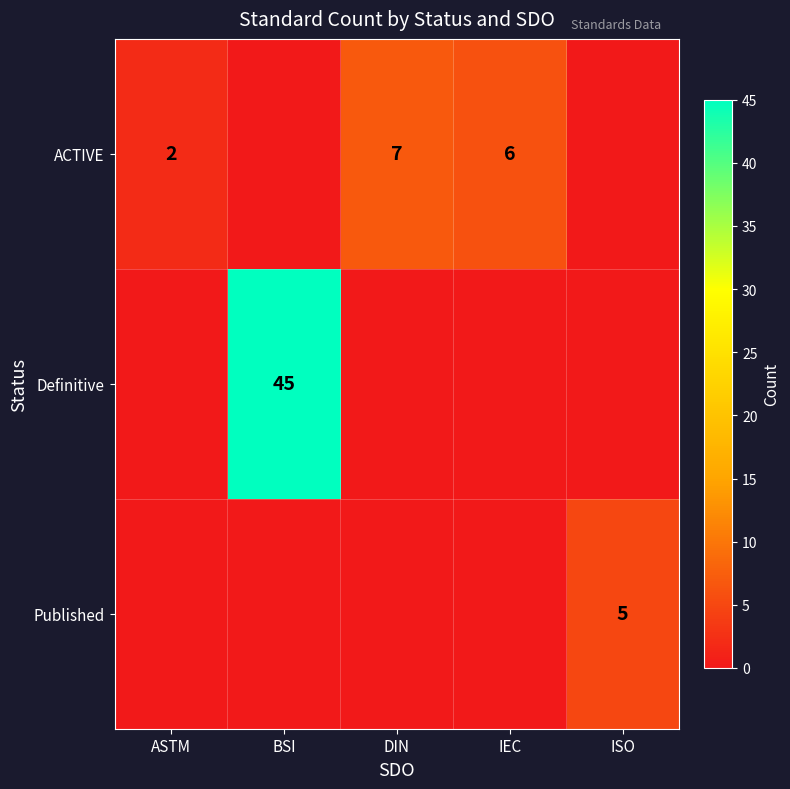

The ACTIVE series shows 1 at ASTM. True or false?

False